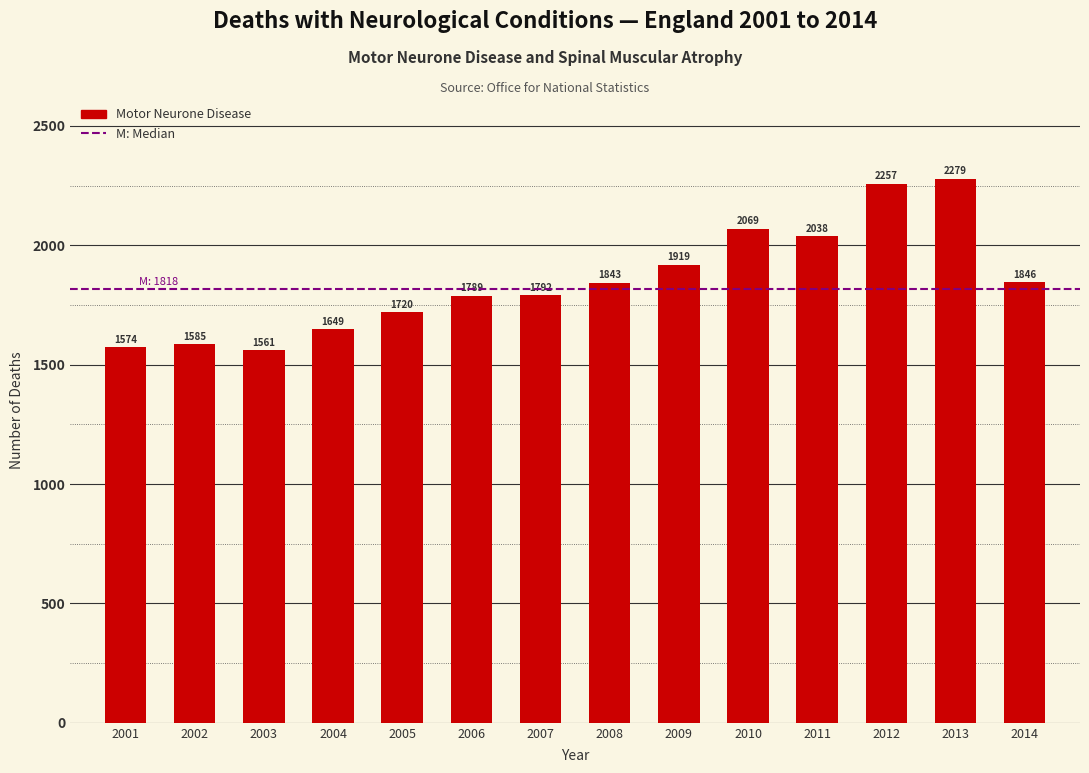

Reading left to right, extract all data points from this chart.

2001=1574	2002=1585	2003=1561	2004=1649	2005=1720	2006=1789	2007=1792	2008=1843	2009=1919	2010=2069	2011=2038	2012=2257	2013=2279	2014=1846